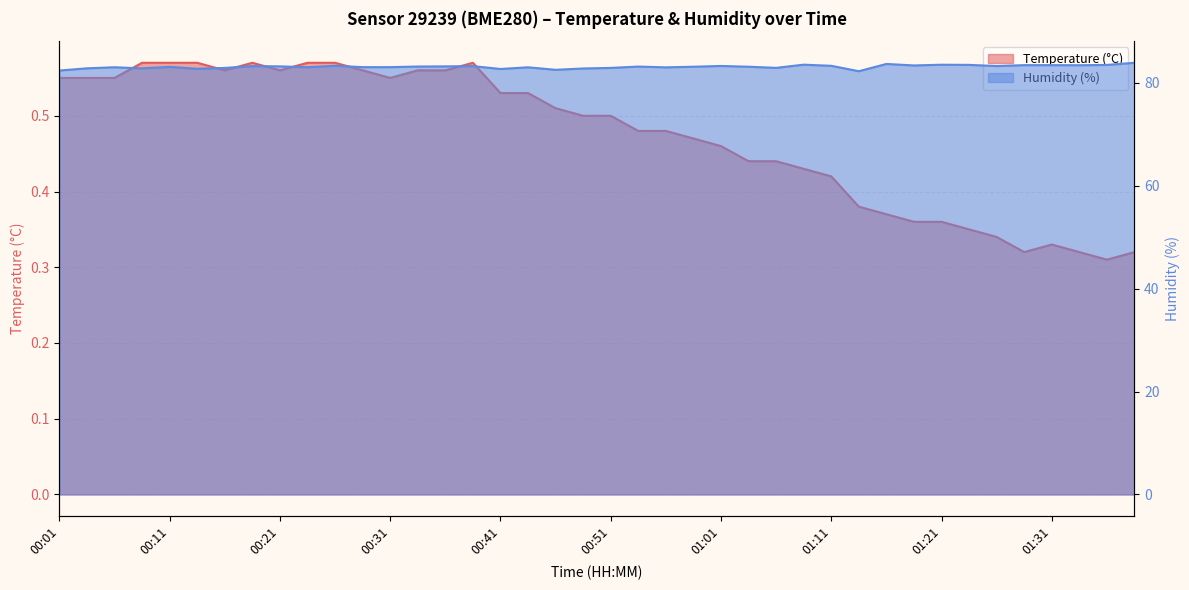

At how many categories does at least one series exceed 80?

40